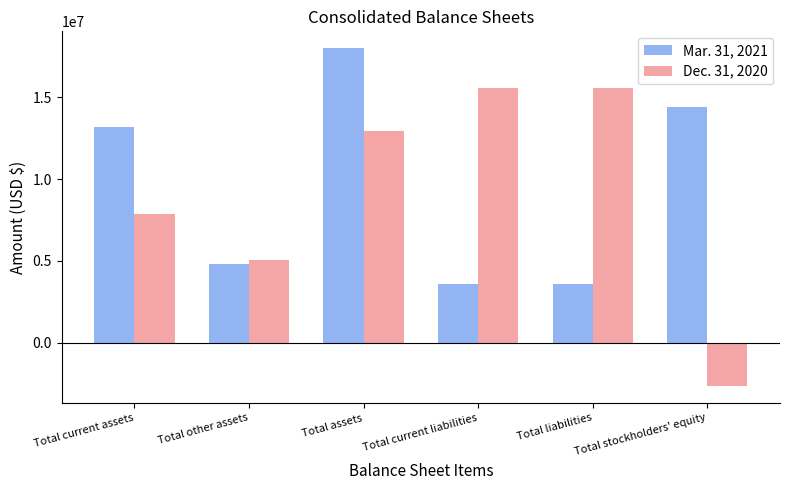

How many data points in Dec. 31, 2020 are less than 12923855?

3